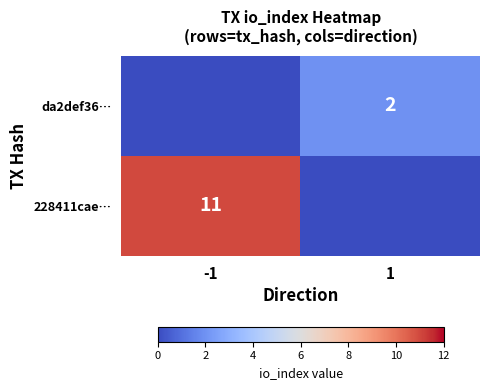

The value of 228411cae… at -1 is 11. True or false?

True